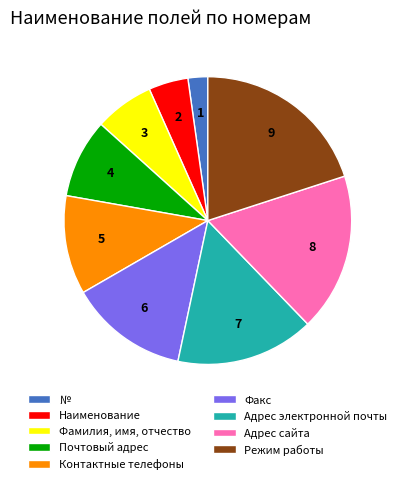

Is Факс the majority of the pie?

No